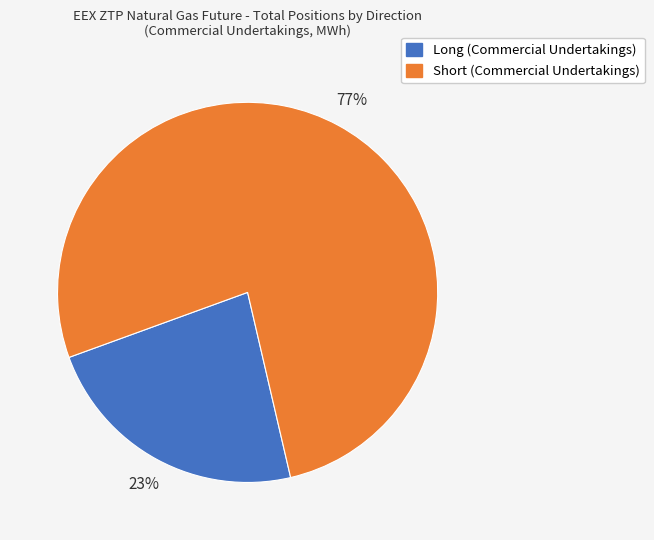

Do Long (Commercial Undertakings) and Short (Commercial Undertakings) together represent more than half of the pie?

Yes